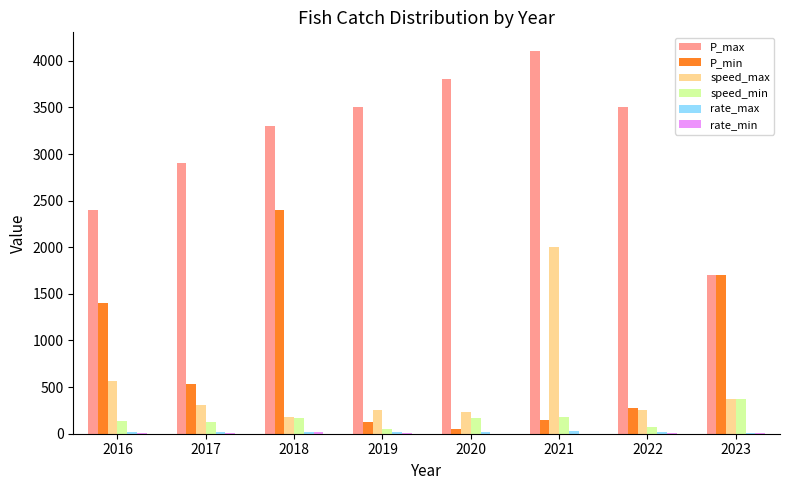

What is the maximum value shown in the chart?

4100.0